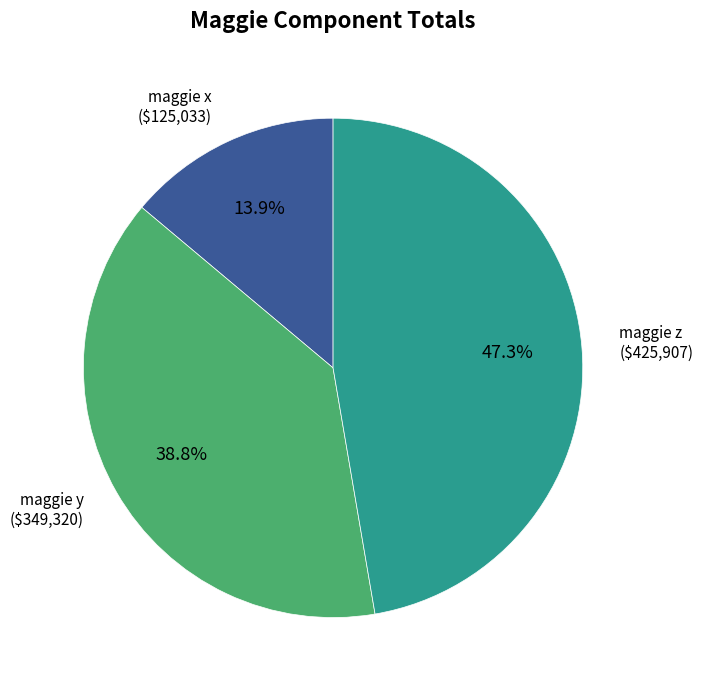

Count the number of slices in the pie.

3